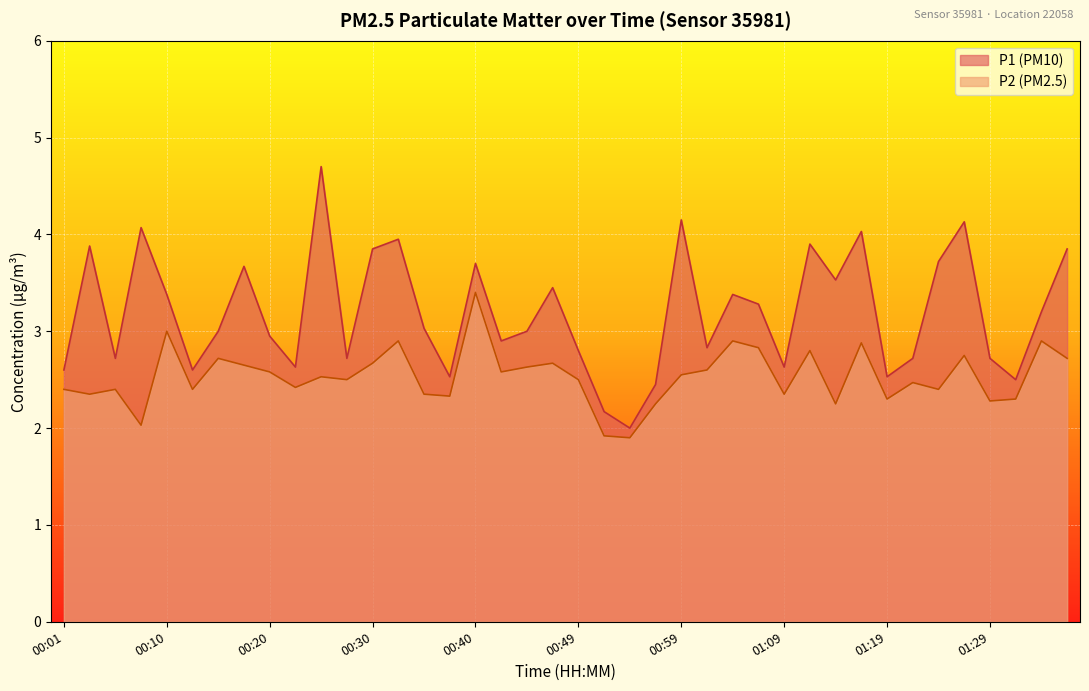

Reading left to right, extract all data points from this chart.

P1: 00:01=2.6	00:03=3.9	00:06=2.7	00:08=4.1	00:10=3.4	00:13=2.6	00:15=3.0	00:18=3.7	00:20=3.0	00:23=2.6	00:25=4.7	00:27=2.7	00:30=3.9	00:32=4.0	00:35=3.0	00:37=2.5	00:40=3.7	00:42=2.9	00:45=3.0	00:47=3.5	00:49=2.8	00:52=2.2	00:54=2.0	00:57=2.5	00:59=4.2	01:02=2.8	01:04=3.4	01:06=3.3	01:09=2.6	01:11=3.9	01:14=3.5	01:16=4.0	01:19=2.5	01:21=2.7	01:24=3.7	01:26=4.1	01:29=2.7	01:31=2.5	01:33=3.2	01:36=3.9
P2: 00:01=2.4	00:03=2.4	00:06=2.4	00:08=2.0	00:10=3.0	00:13=2.4	00:15=2.7	00:18=2.6	00:20=2.6	00:23=2.4	00:25=2.5	00:27=2.5	00:30=2.7	00:32=2.9	00:35=2.4	00:37=2.3	00:40=3.4	00:42=2.6	00:45=2.6	00:47=2.7	00:49=2.5	00:52=1.9	00:54=1.9	00:57=2.2	00:59=2.5	01:02=2.6	01:04=2.9	01:06=2.8	01:09=2.4	01:11=2.8	01:14=2.2	01:16=2.9	01:19=2.3	01:21=2.5	01:24=2.4	01:26=2.8	01:29=2.3	01:31=2.3	01:33=2.9	01:36=2.7